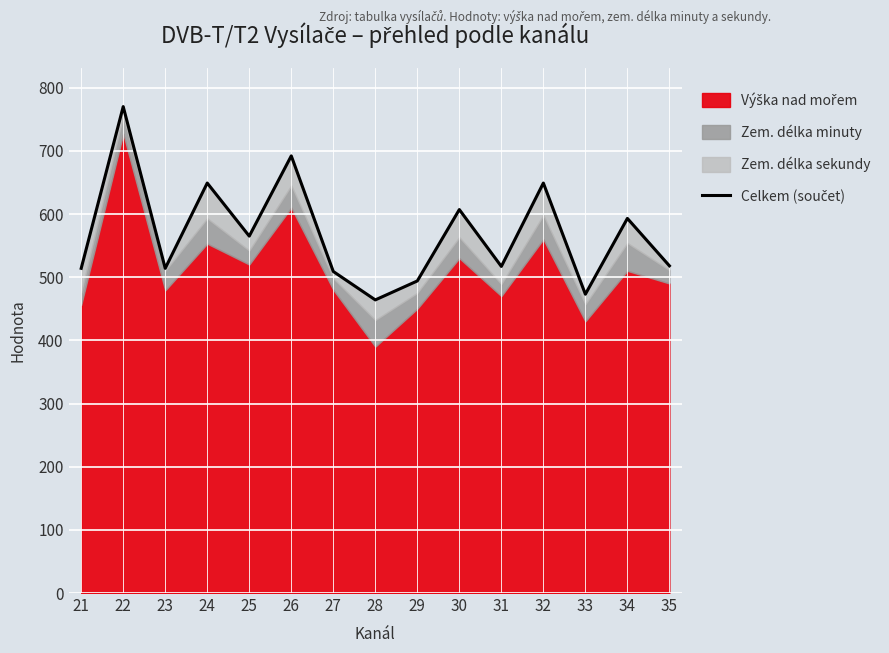

How many data points are less than 518?

7